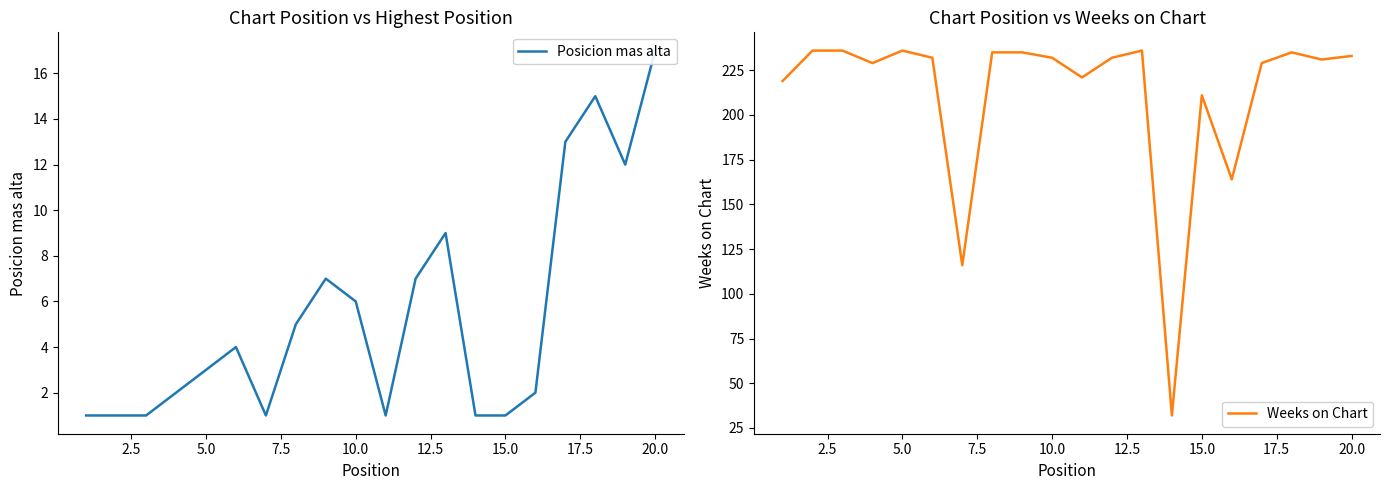

Reading left to right, transcribe all the data shown in this chart.

Posicion mas alta: 1	1	1	2	3	4	1	5	7	6	1	7	9	1	1	2	13	15	12	17
Weeks on Chart: 219	236	236	229	236	232	116	235	235	232	221	232	236	32	211	164	229	235	231	233